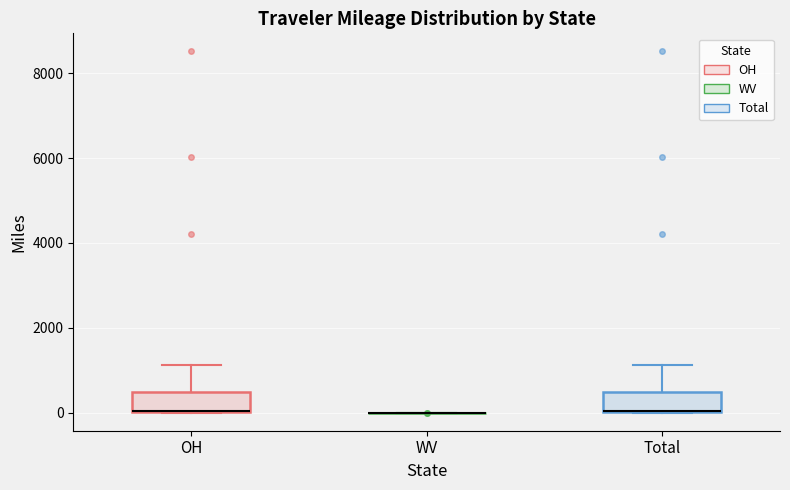

Where is the upper edge of the box for OH on the y-axis? The values are not printed on the chart, so give them approximately, as read against the axis.

400